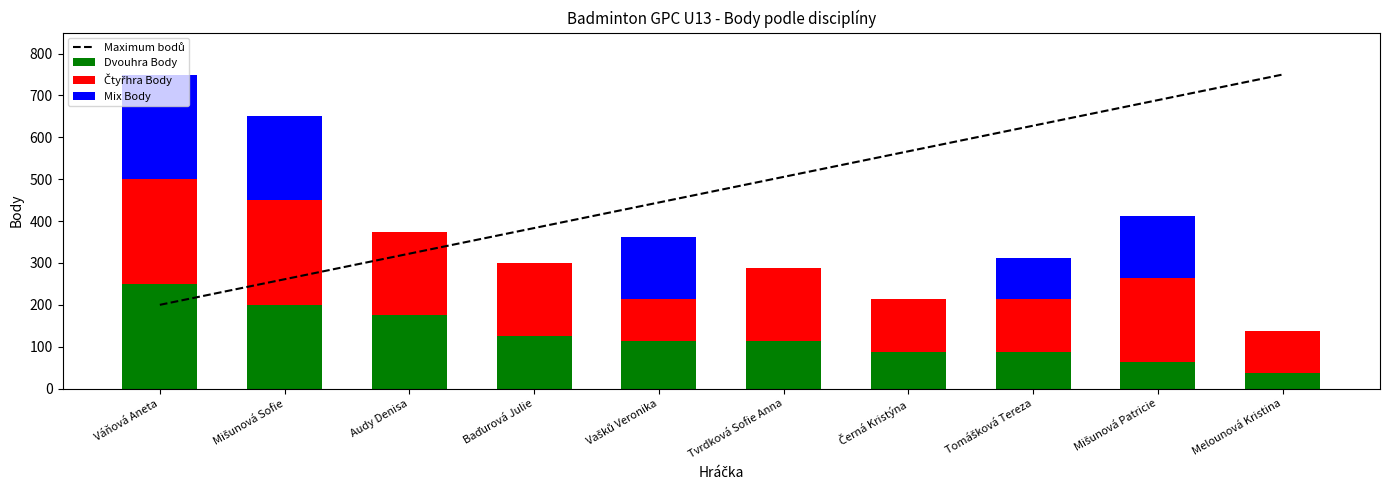

Which category has the lowest value in the Mix Body series?

Audy Denisa